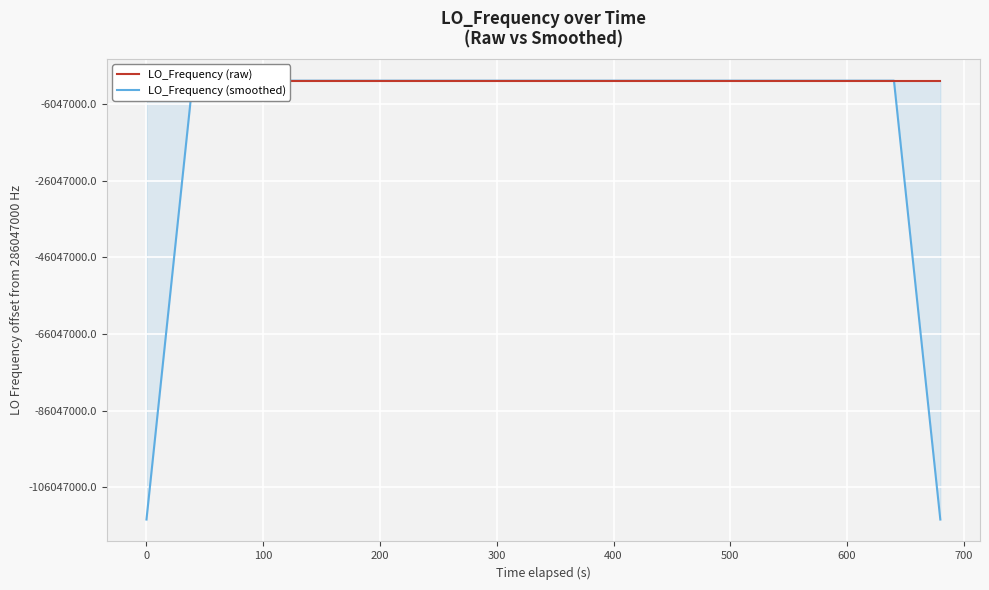

Is this an area chart (filled region under the line)?

No